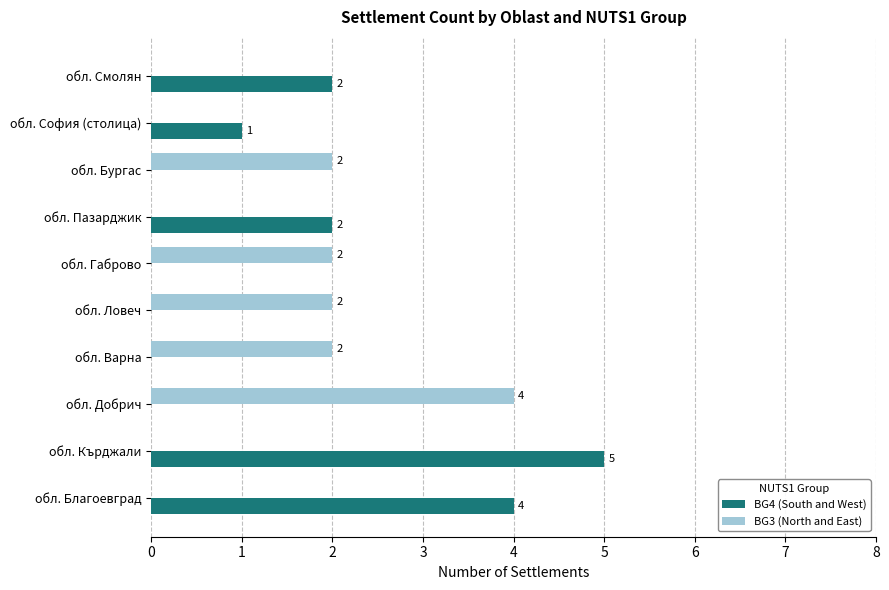

Which label corresponds to the largest value in the chart?

обл. Кърджали